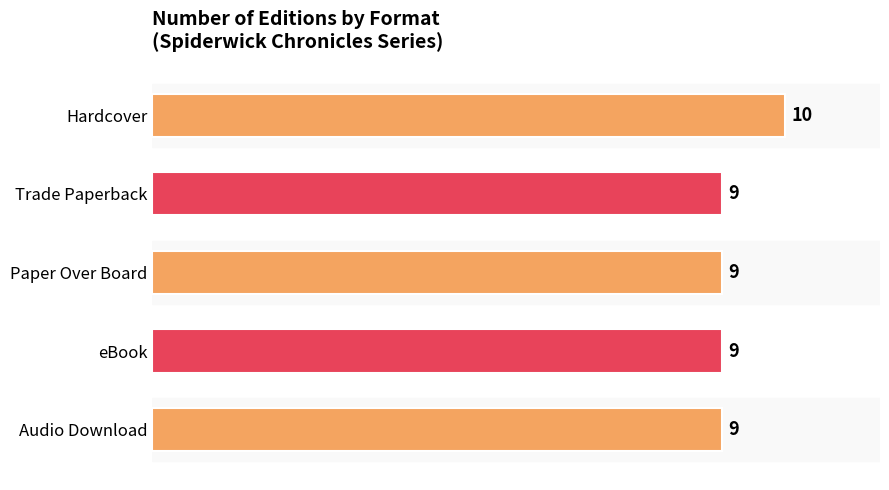

Reading bottom to top, list all the values displayed in this chart.

Audio Download=9	eBook=9	Paper Over Board=9	Trade Paperback=9	Hardcover=10